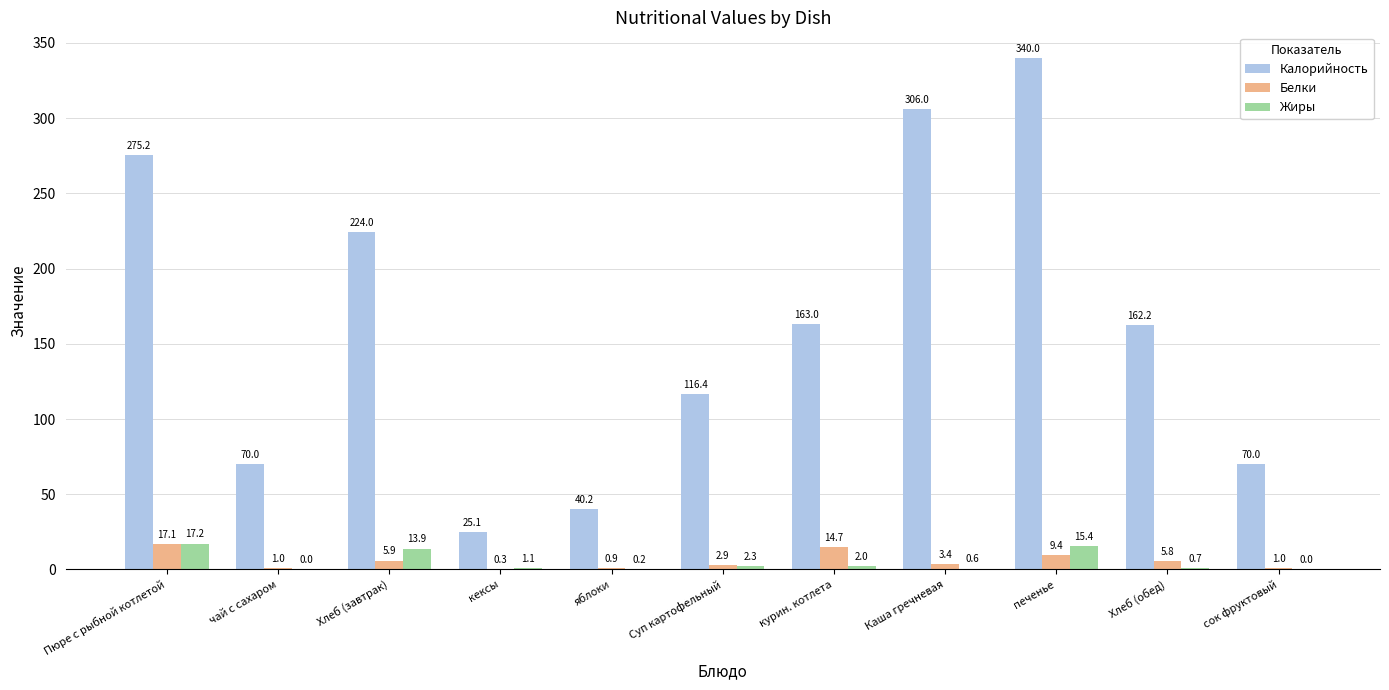

Which series has the largest range (max minus min)?

Калорийность